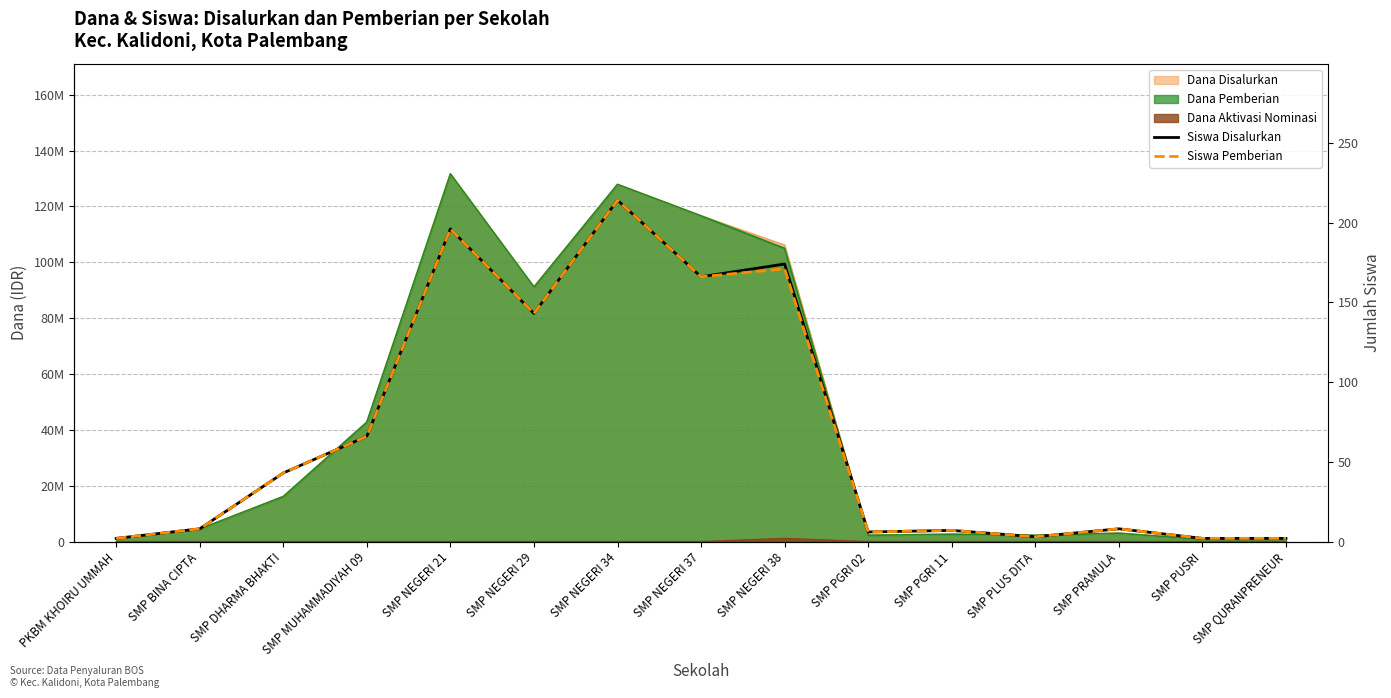

What is the minimum value for Siswa Disalurkan?

2